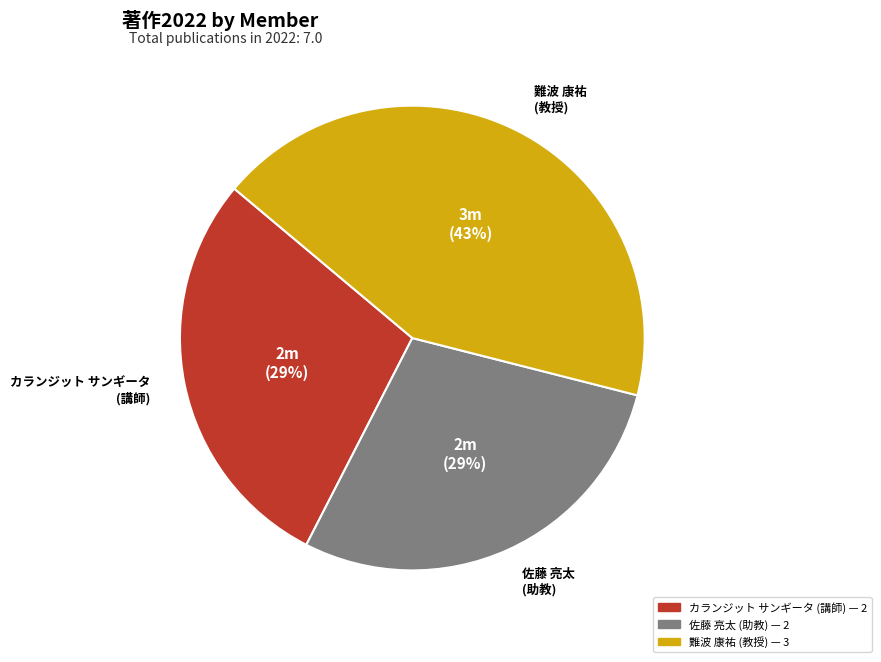

How many slices are in this pie chart?

3